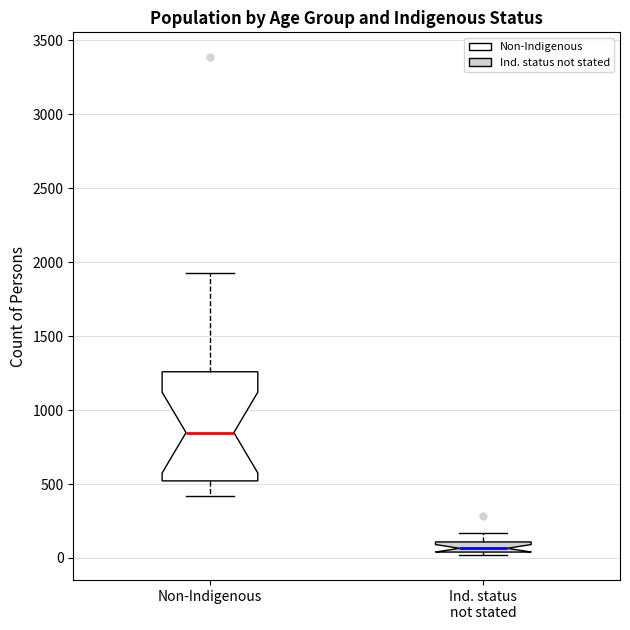

Where does the lower whisker of the box for Non-Indigenous end on the y-axis? The values are not printed on the chart, so give them approximately, as read against the axis.

400